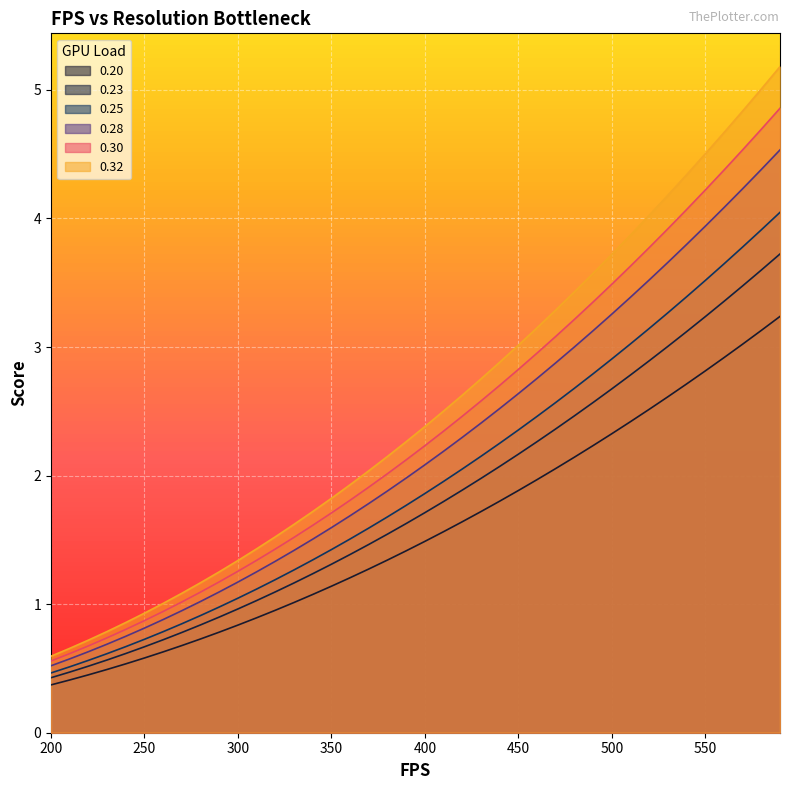

What is the spread (max minus min) of values at 430?

1.0